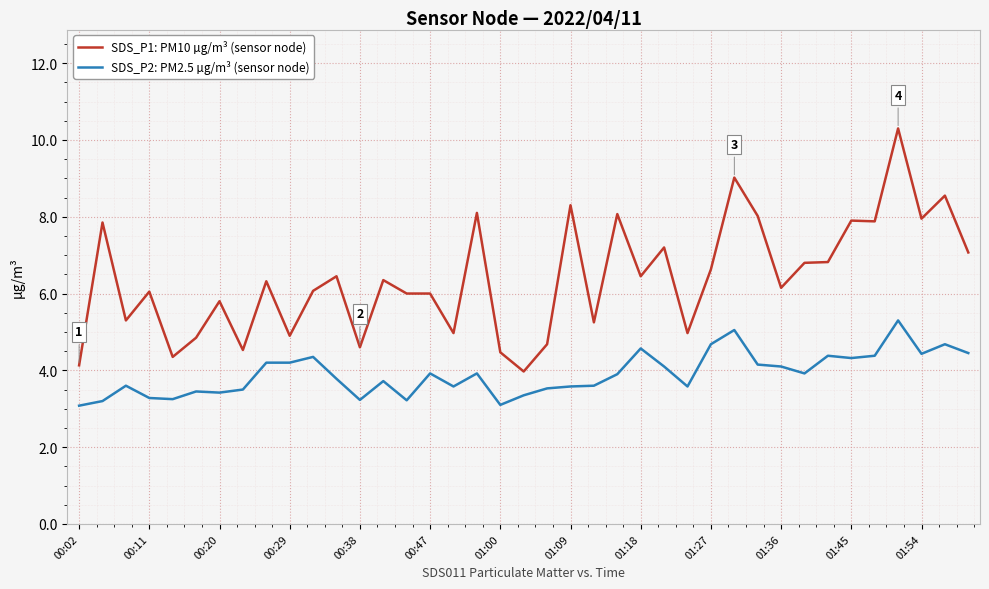

Which series has the largest range (max minus min)?

SDS_P1: PM10 µg/m³ (sensor node)